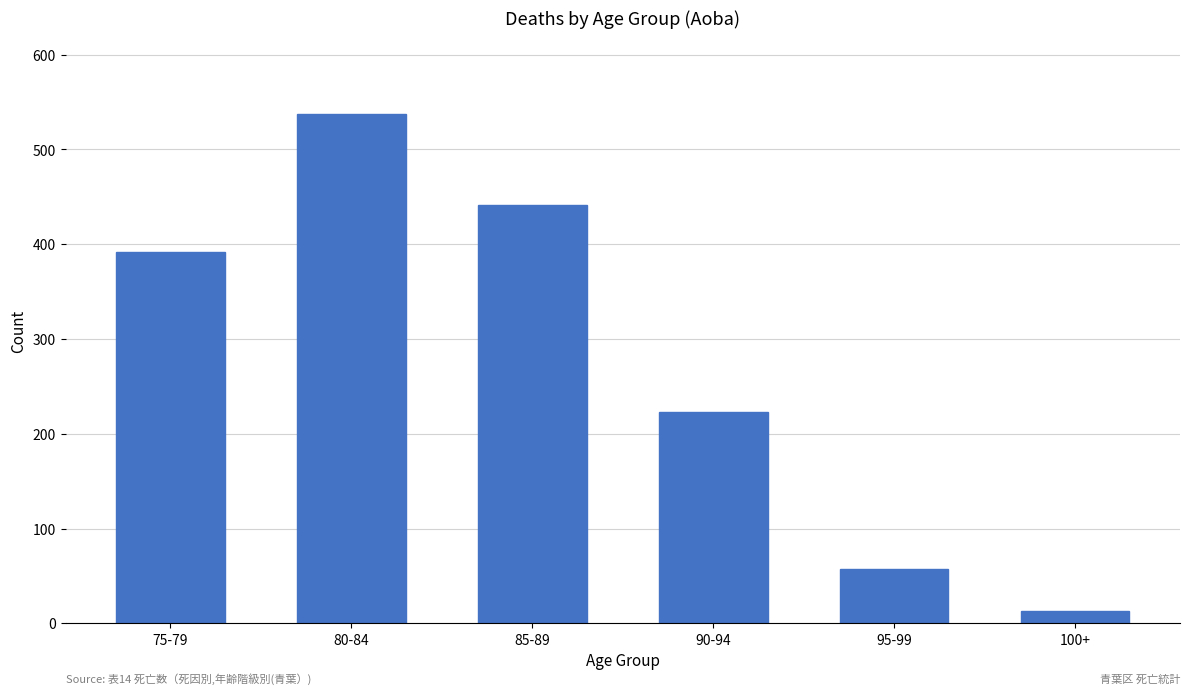

Reading left to right, transcribe all the data shown in this chart.

75-79=392	80-84=537	85-89=441	90-94=223	95-99=57	100+=13